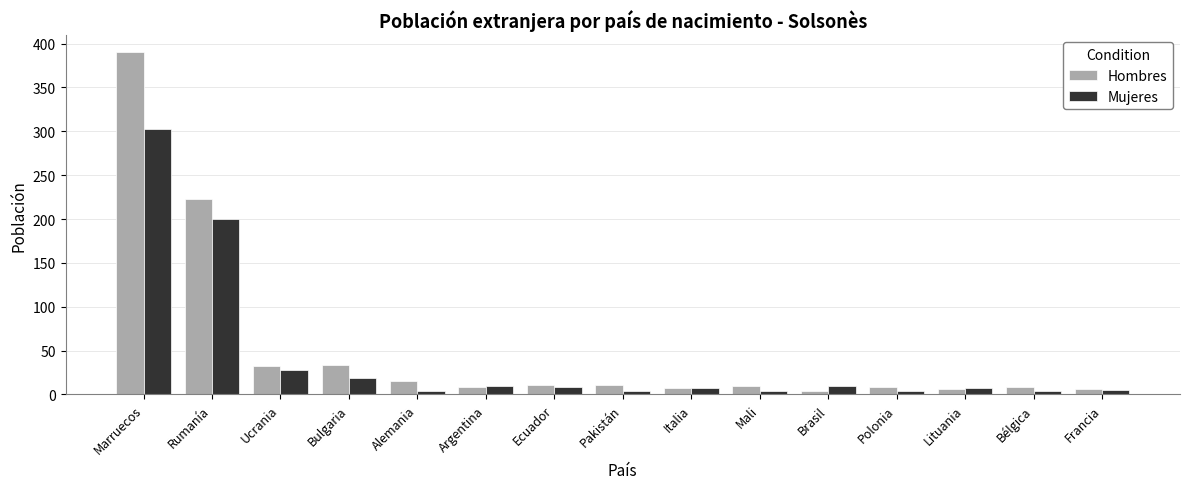

What are all the series names shown in the legend?

Hombres, Mujeres